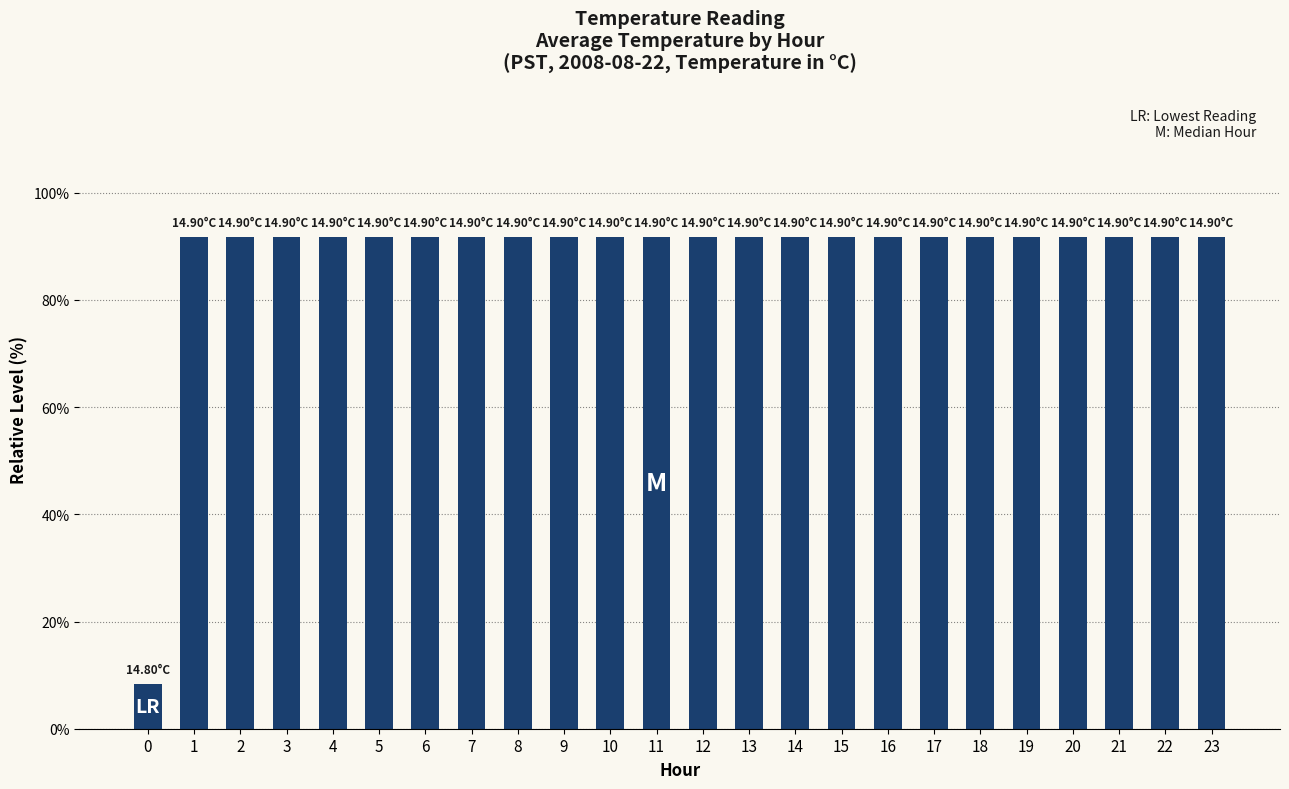

Approximately how many times larger is the value at 21 compared to 4?

1.0